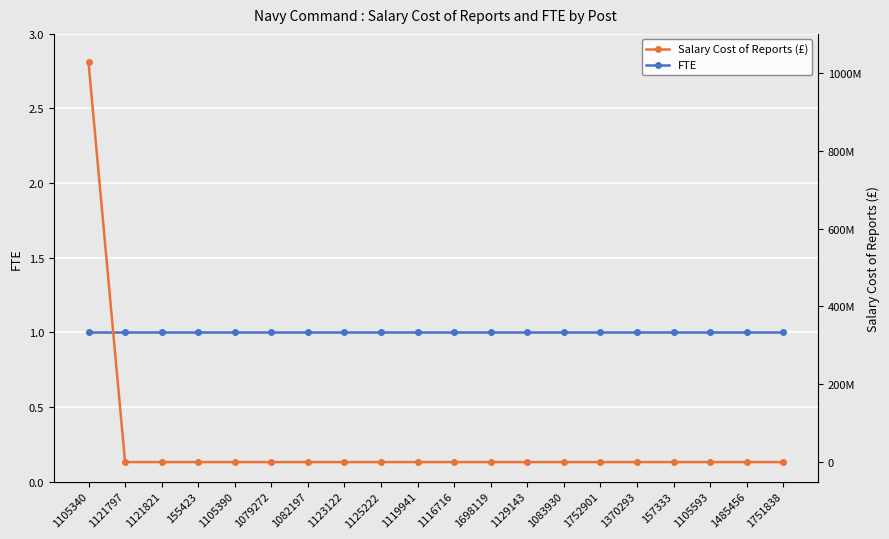

What is the approximate value of FTE at 1083930?

1